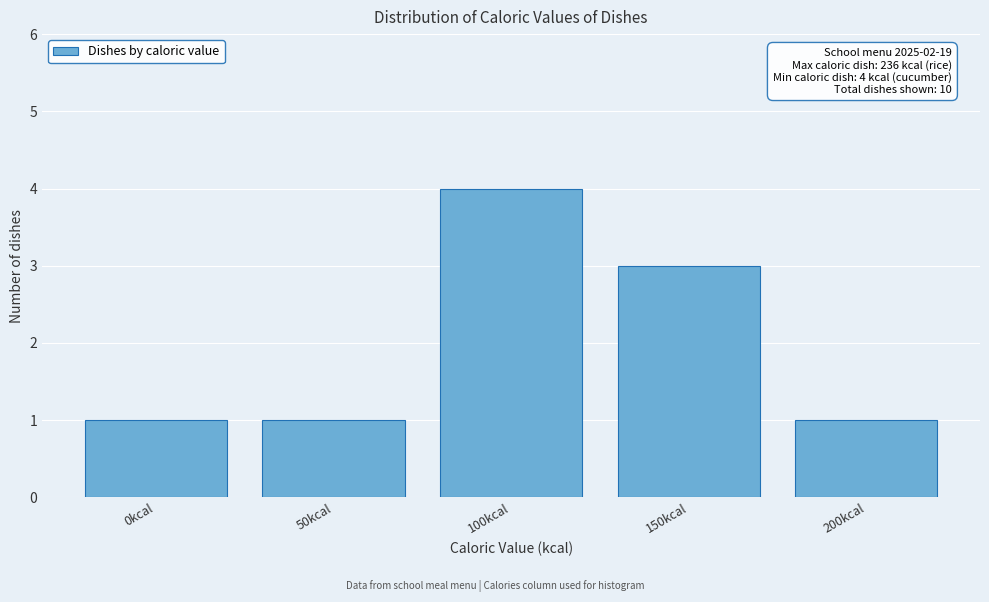

Reading right to left, extract all data points from this chart.

200kcal=1	150kcal=3	100kcal=4	50kcal=1	0kcal=1